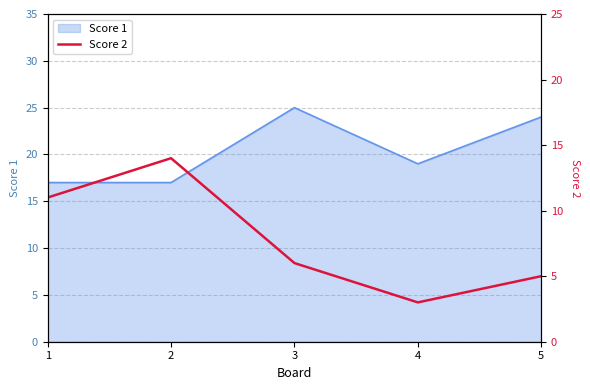

What is the average value?

8